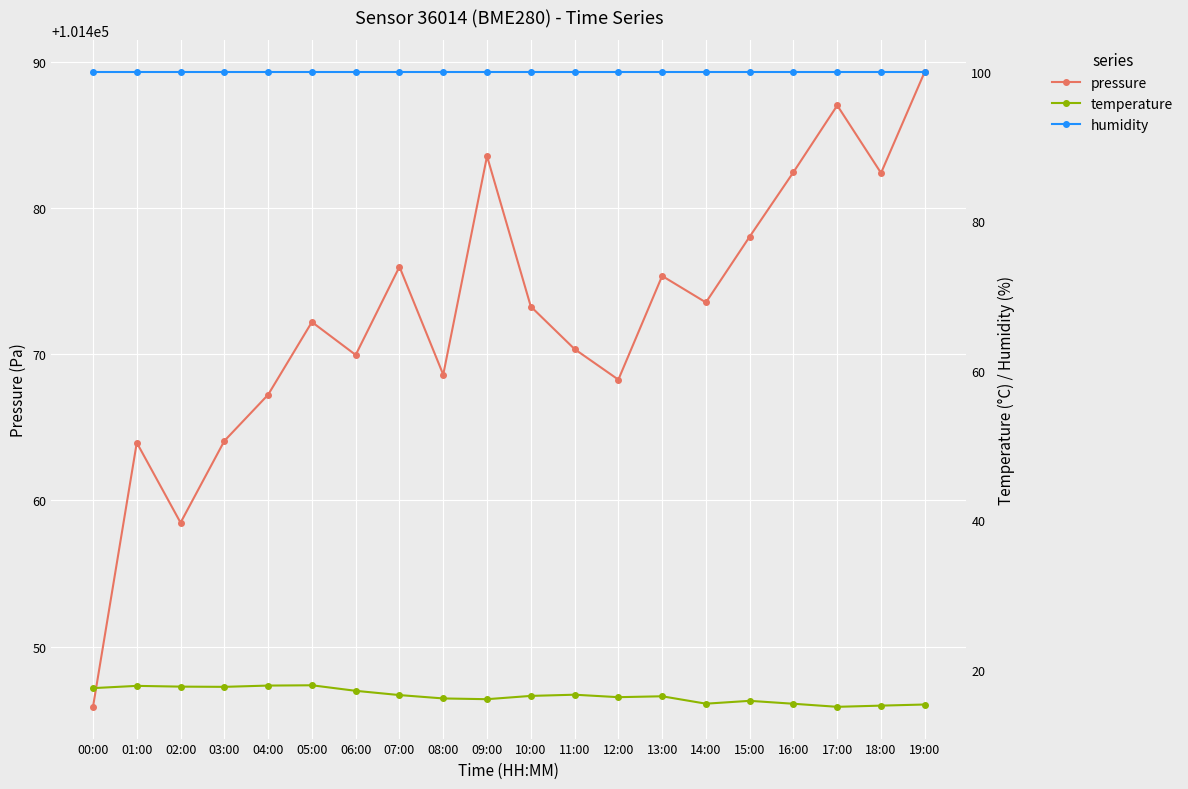

Which has a higher value, 16:00 or 00:00?

16:00